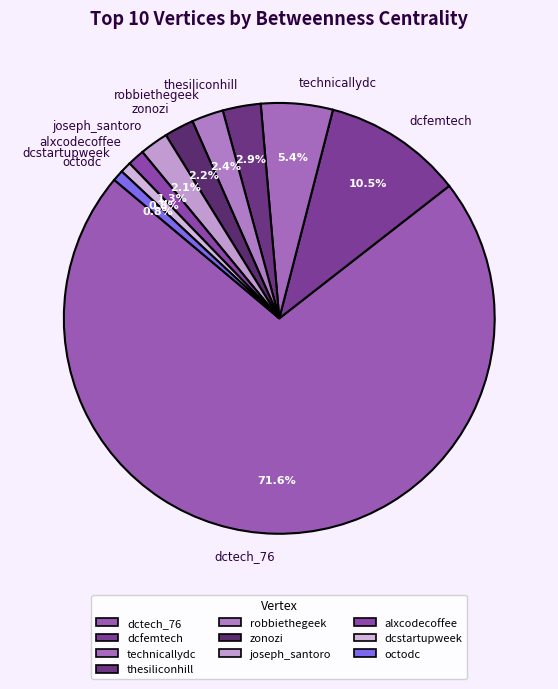

Does technicallydc account for over 50% of the chart?

No